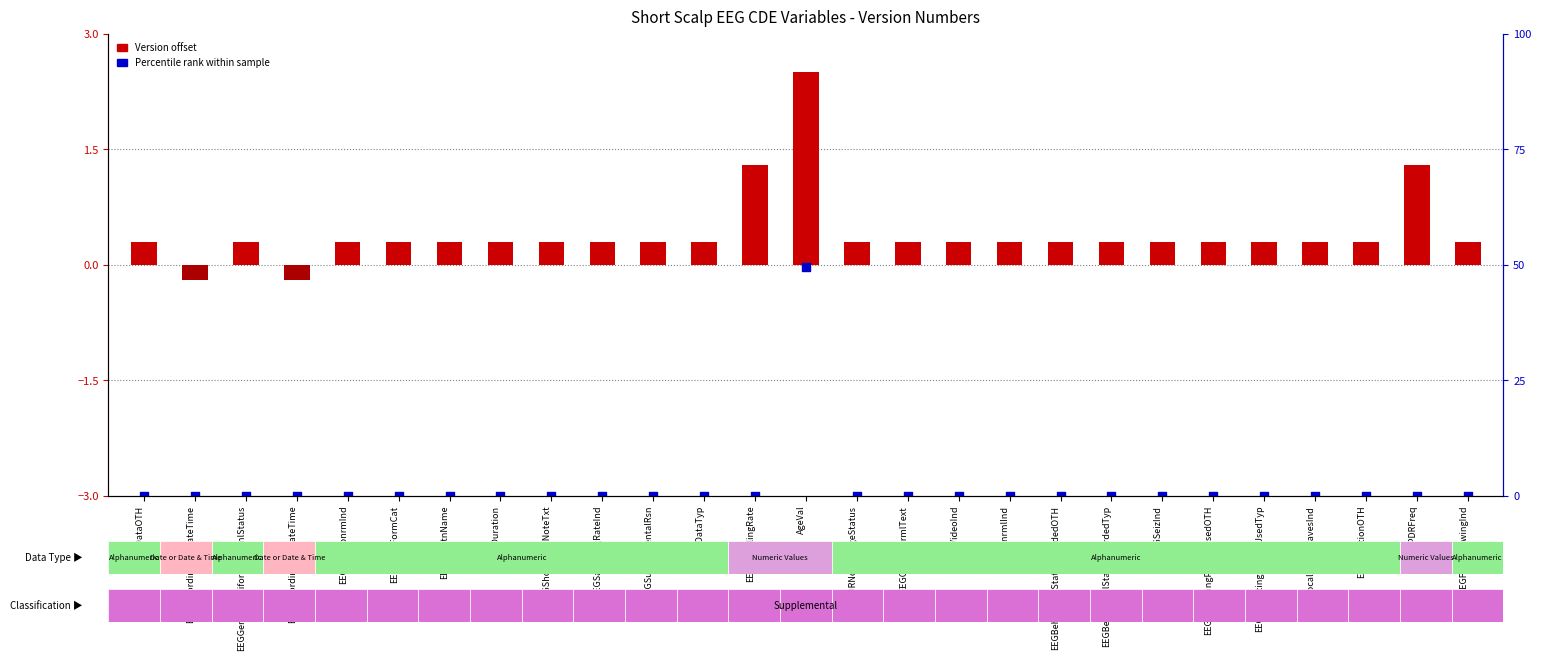

What is the total value across all series at EEGVideoInd?

-2.7